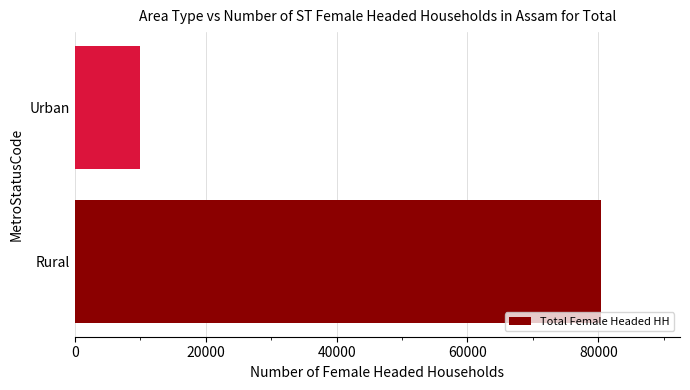

What is the change in value from Rural to Urban?

-70469